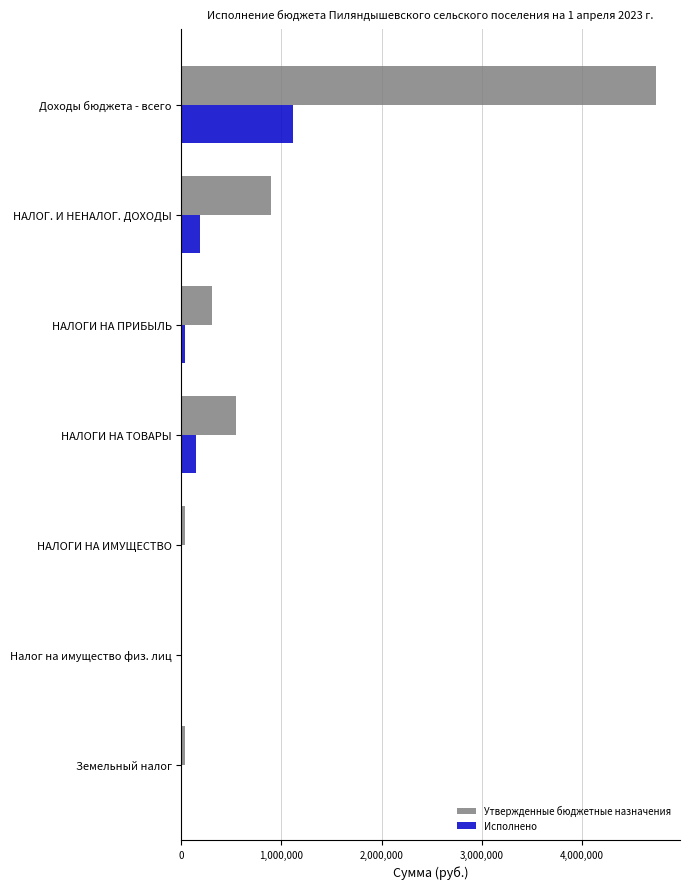

Between НАЛОГИ НА ТОВАРЫ and Налог на имущество физ. лиц, which series saw the biggest shift?

Утвержденные бюджетные назначения